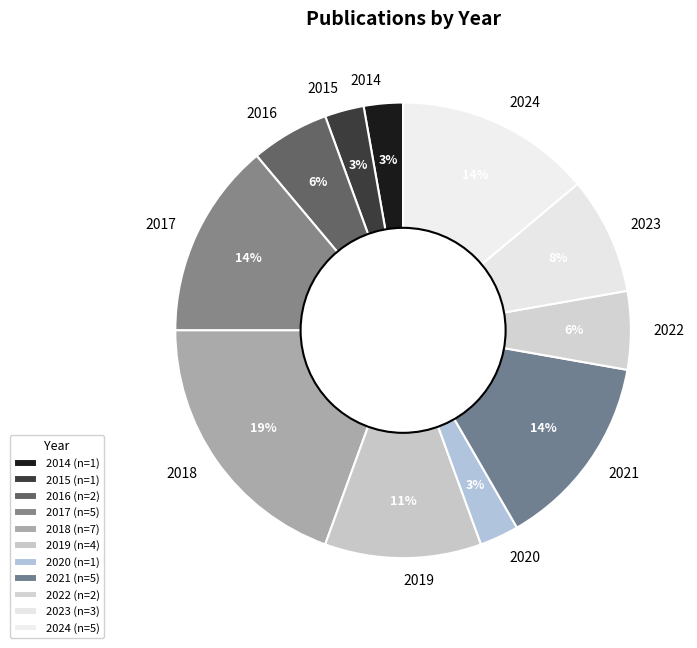

Is the sum of 2021 and 2015 greater than half?

No